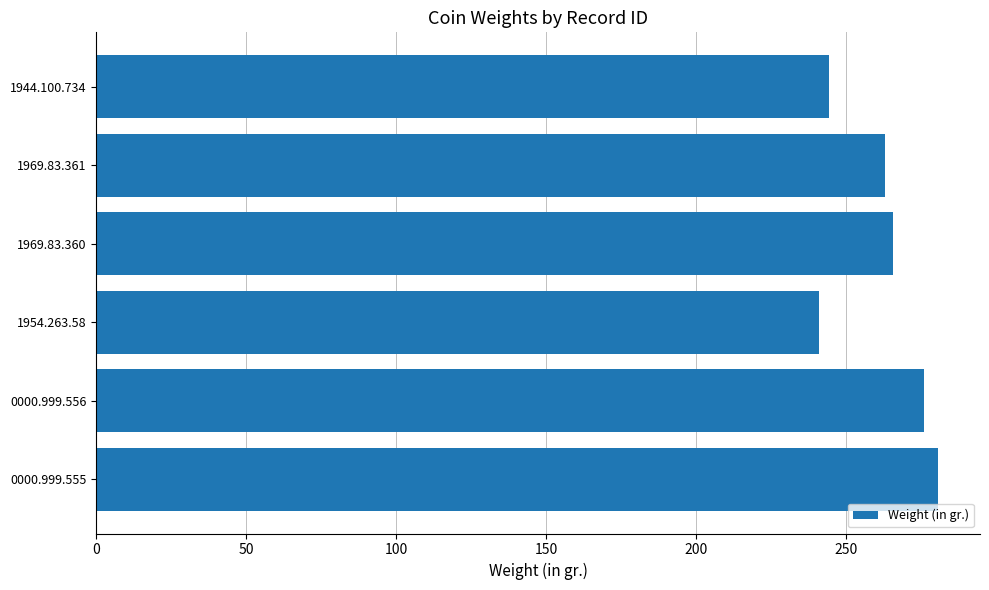

Is it true that the value at 0000.999.555 is 280.6?

True